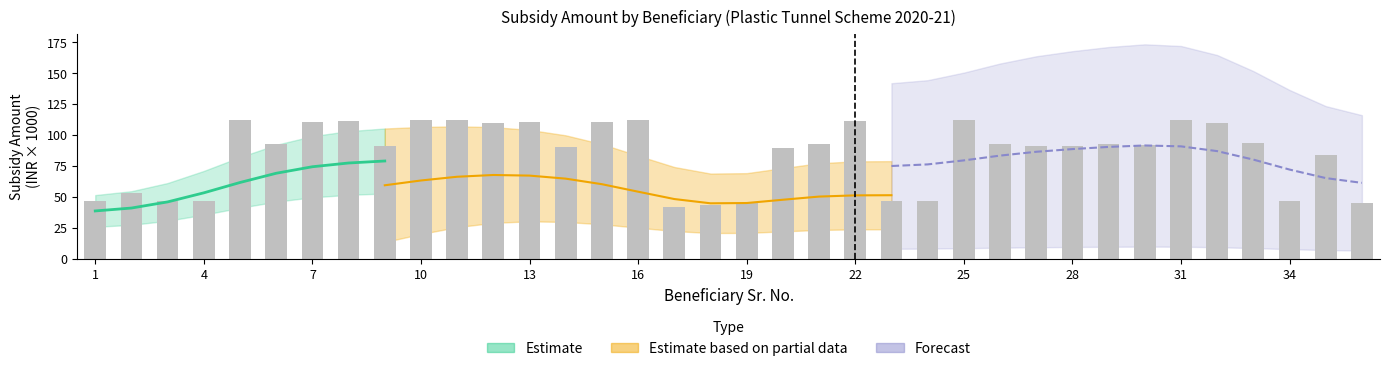

Which label corresponds to the largest value in the chart?

5